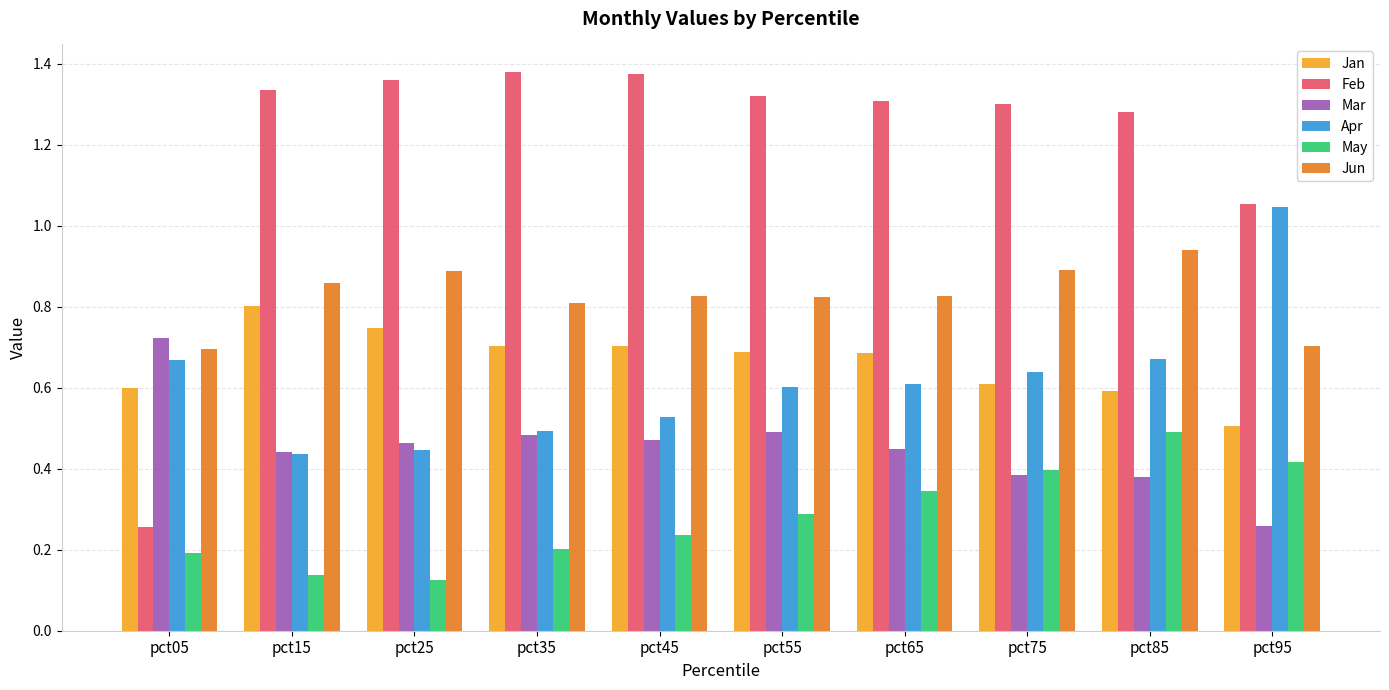

What is the sum of all May values?

2.8